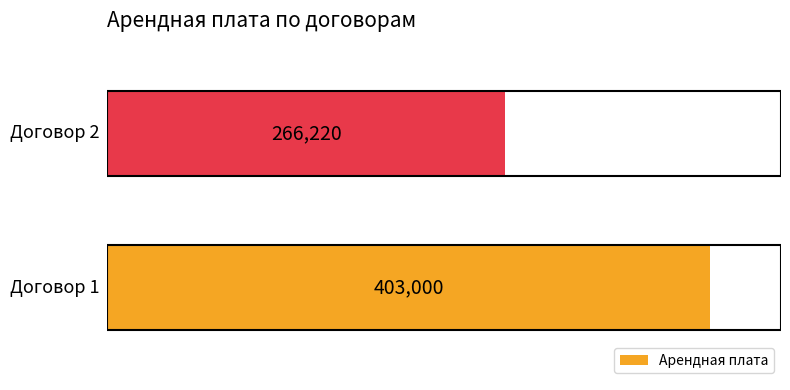

What is the smallest value displayed?

266220